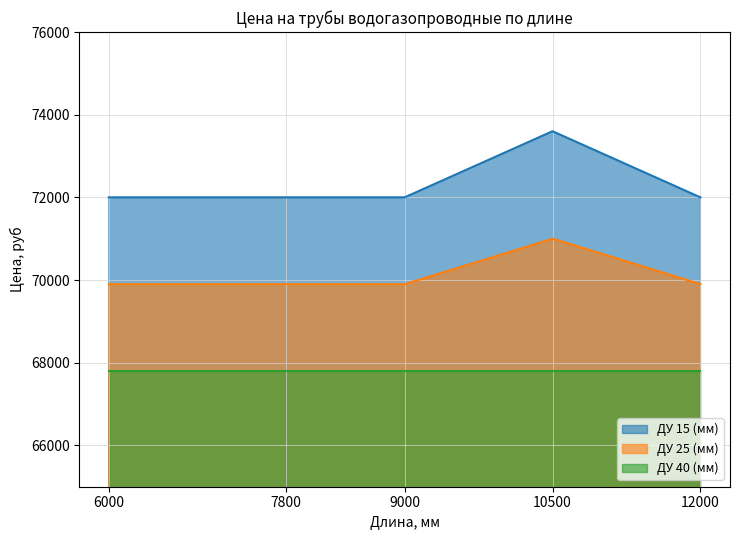

What is the difference between the maximum and minimum values in the ДУ 25 (мм) series?

1100